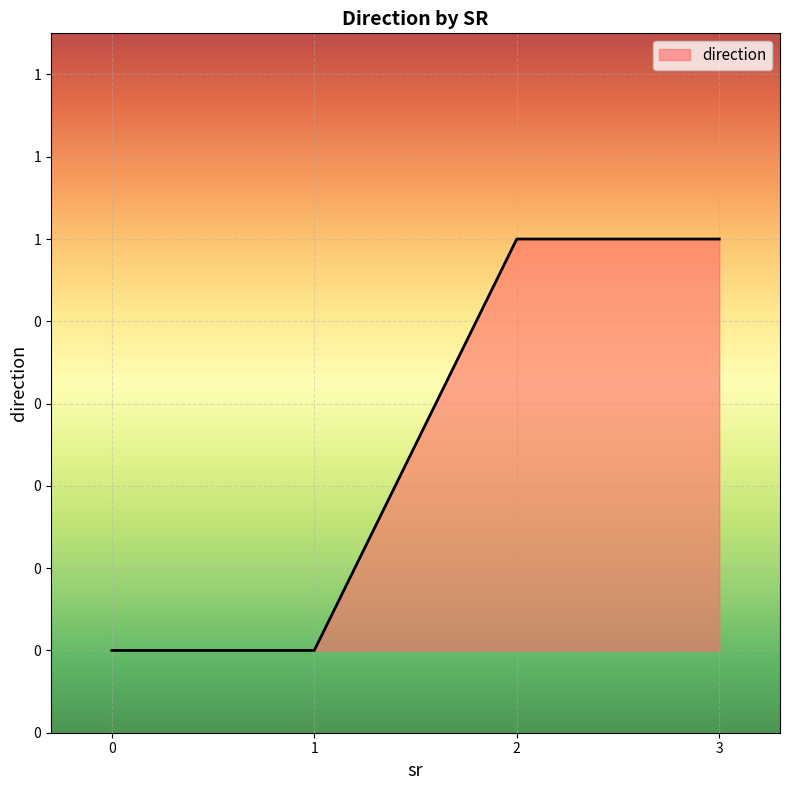

List the labels in order of value, smallest first.

0, 1, 2, 3